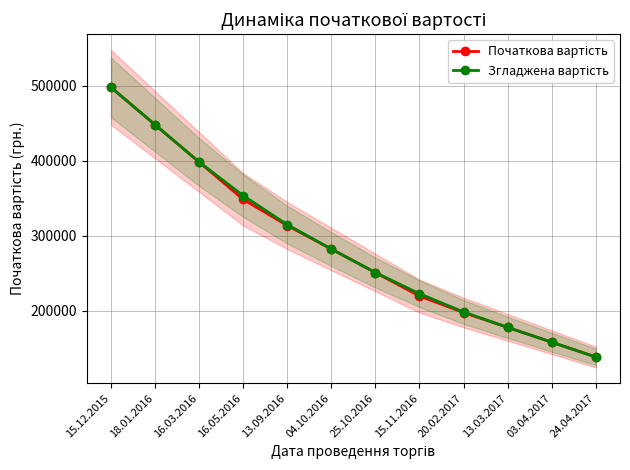

True or false: Початкова вартість has more than 1 points higher than both neighbors.

False